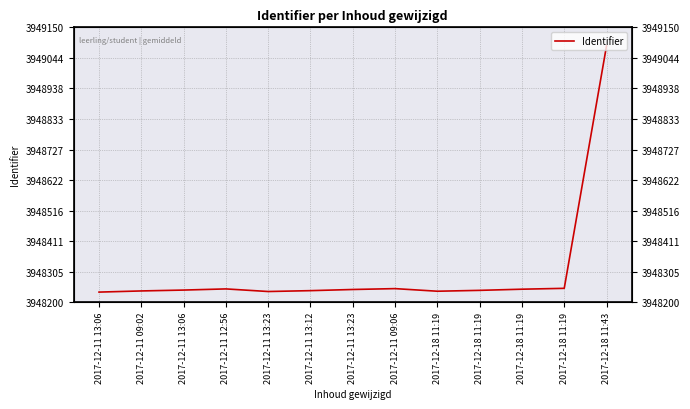

How many interior local peaks (higher than both neighbors) does the data have?

2